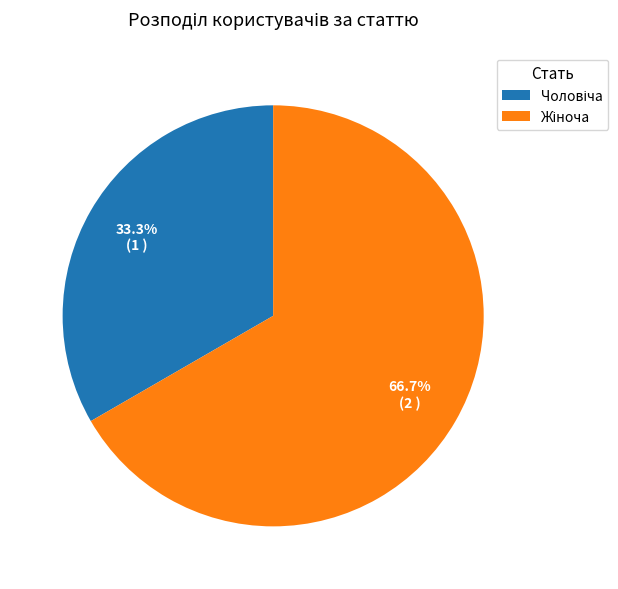

Does any single category account for the majority?

Yes